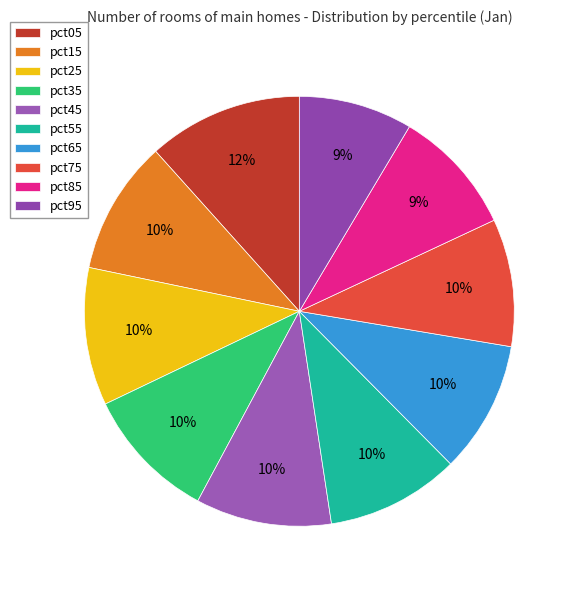

Count the number of slices in the pie.

10